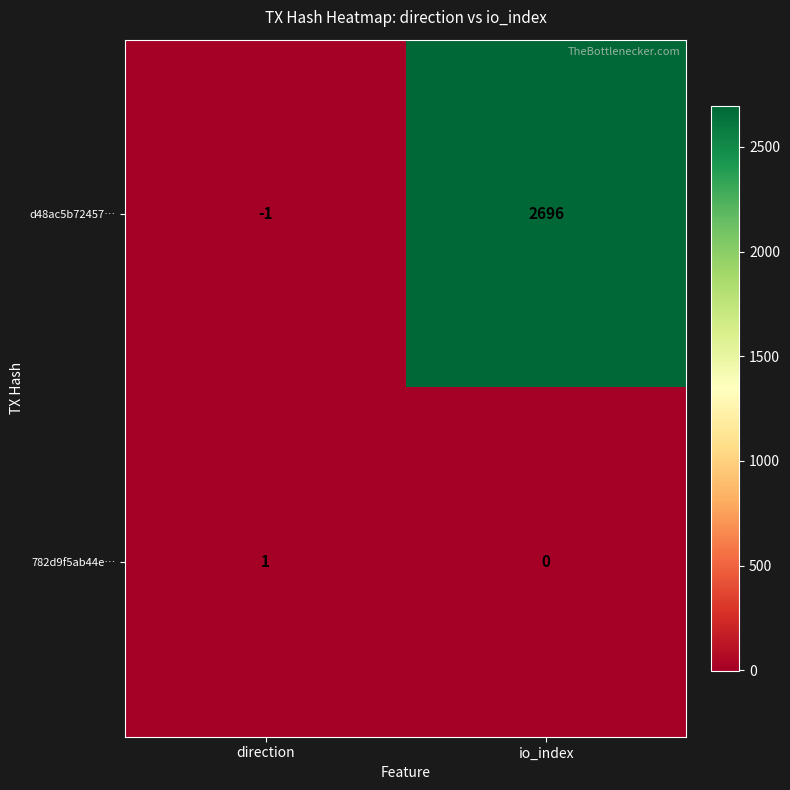

Which series has the widest spread of values?

d48ac5b72457…